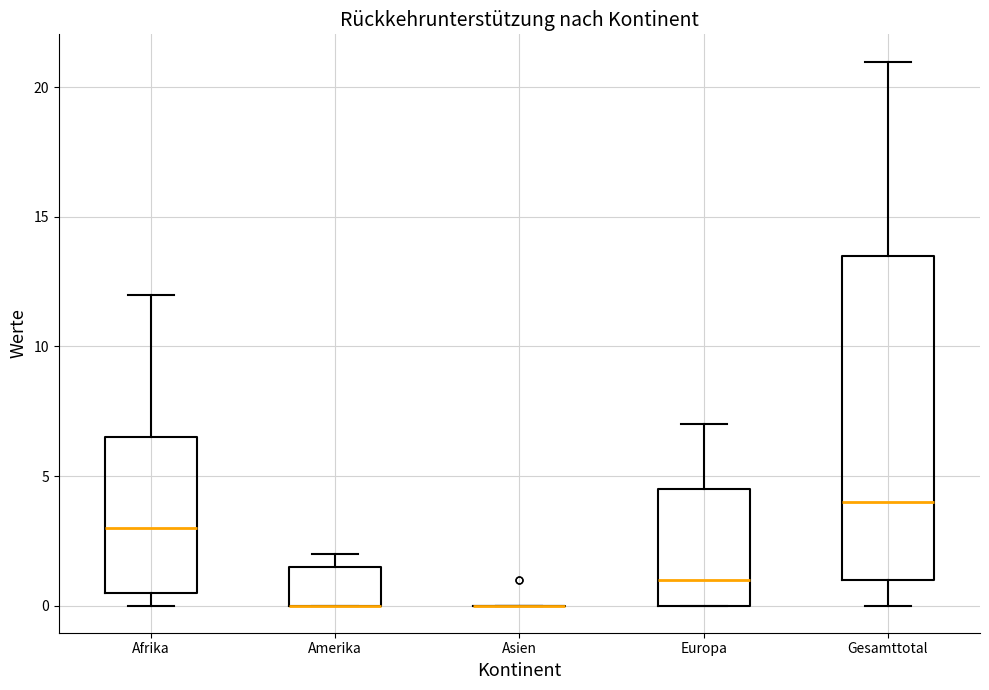

Comparing the boxes themselves (not the whiskers), which one is the tallest?

Gesamttotal